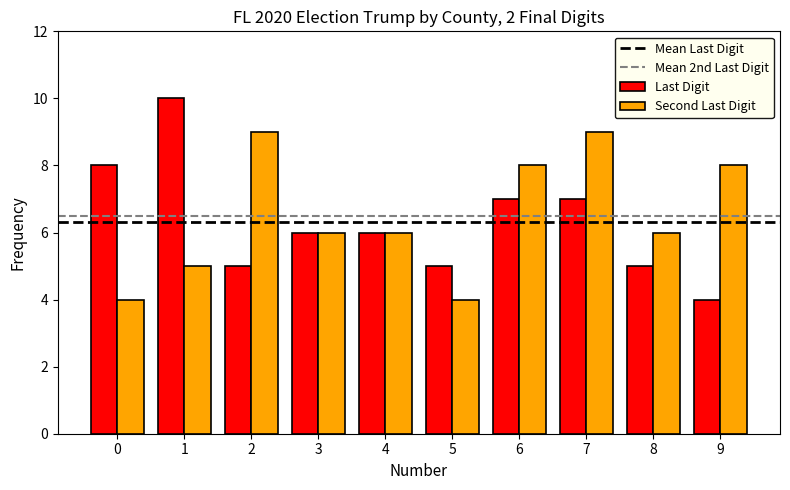

How many bars are there in each group?

2